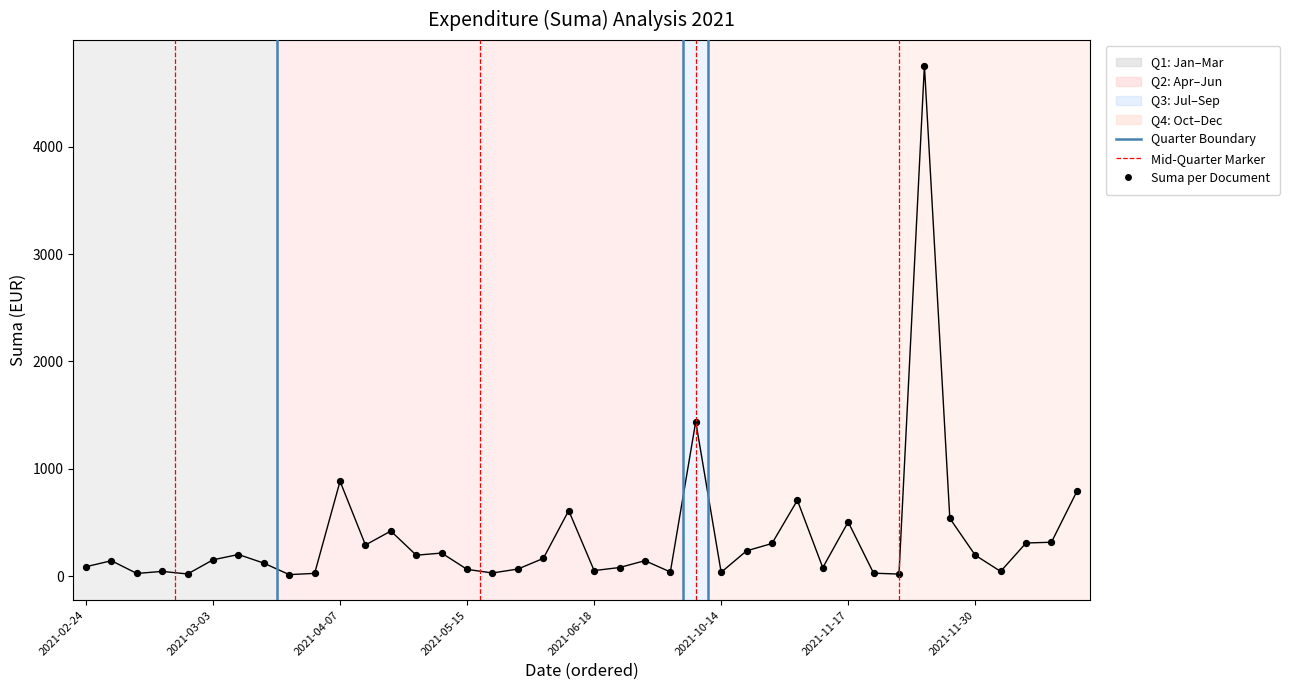

What Y value in the scatter plot is closest to 2385?

1440.0